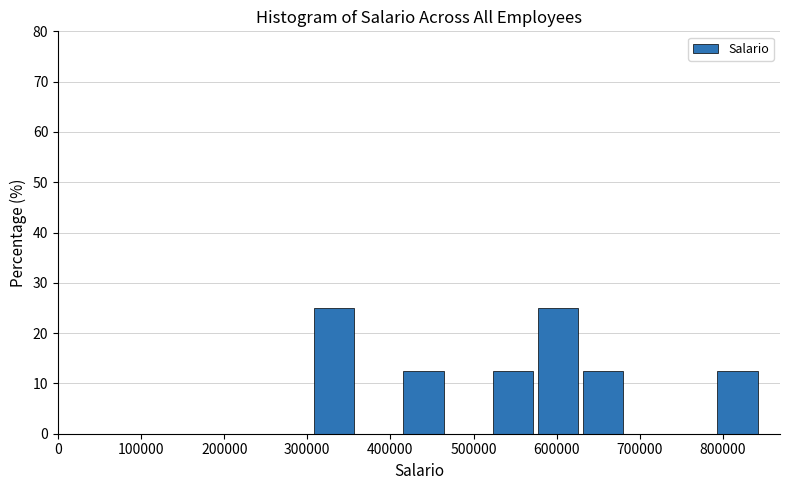

Reading left to right, transcribe this chart: for each bar, give the range it covers on the x-axis and its height. Neither the bar edges nor the heights are printed on the chart, so give them approximately, as read against the axes.

310000 to 360000: 25
360000 to 420000: 0
420000 to 470000: 13
470000 to 520000: 0
520000 to 580000: 13
580000 to 630000: 25
630000 to 690000: 13
690000 to 740000: 0
740000 to 790000: 0
790000 to 850000: 13